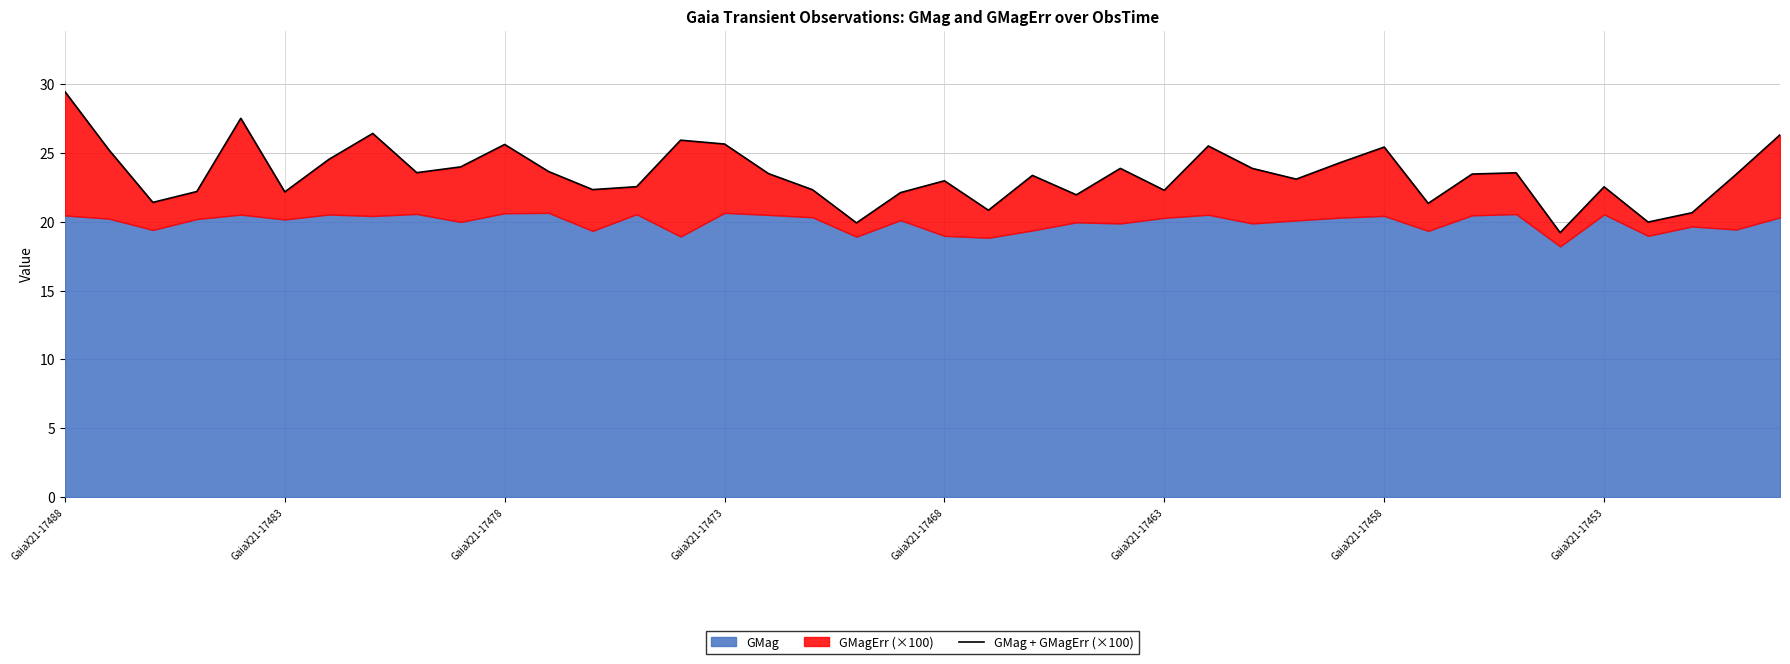

Rank the categories by value from highest to lowest.

GaiaX21-17488, GaiaX21-17468, GaiaX21-17453, 39, 14, 15, 10, 26, 30, GaiaX21-17483, GaiaX21-17458, 29, 9, 24, 27, 11, 8, 33, 16, 32, 38, 22, 28, 20, 13, 35, 12, 17, 25, GaiaX21-17473, GaiaX21-17463, 19, 23, GaiaX21-17478, 31, 21, 37, 36, 18, 34